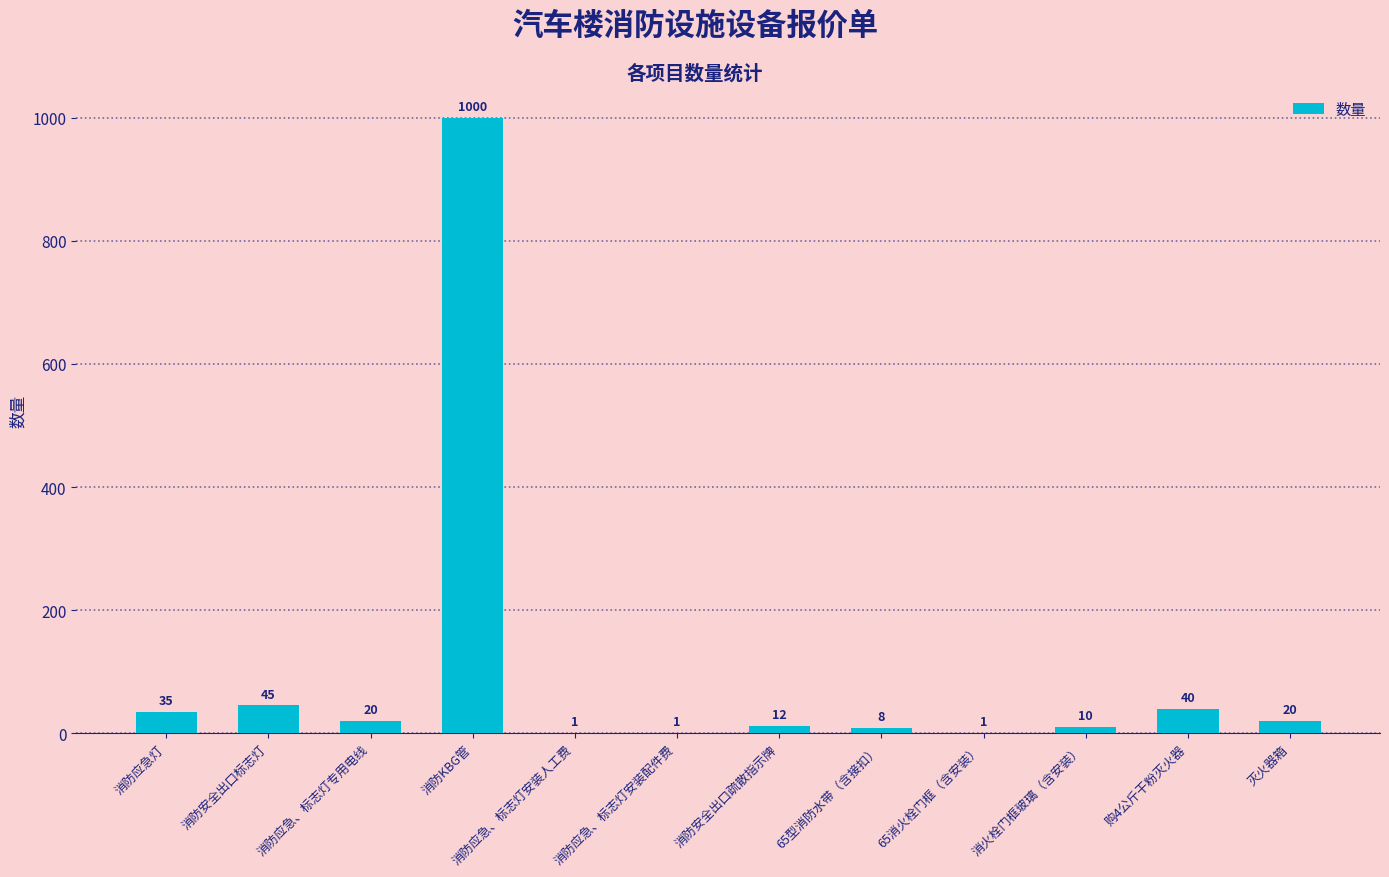

Which has a higher value, 购4公斤干粉灭火器 or 消防安全出口疏散指示牌?

购4公斤干粉灭火器